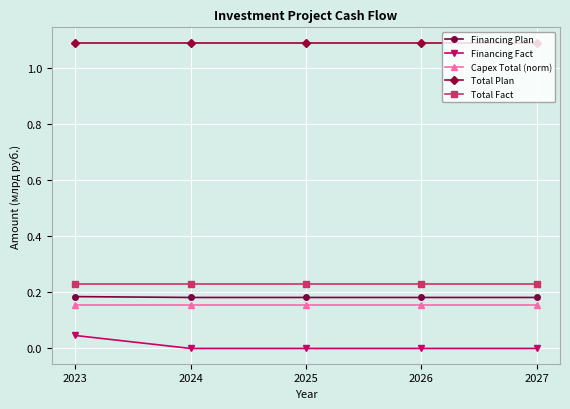

What is the sum of the Total Fact values at 2025 and 2023?

0.5